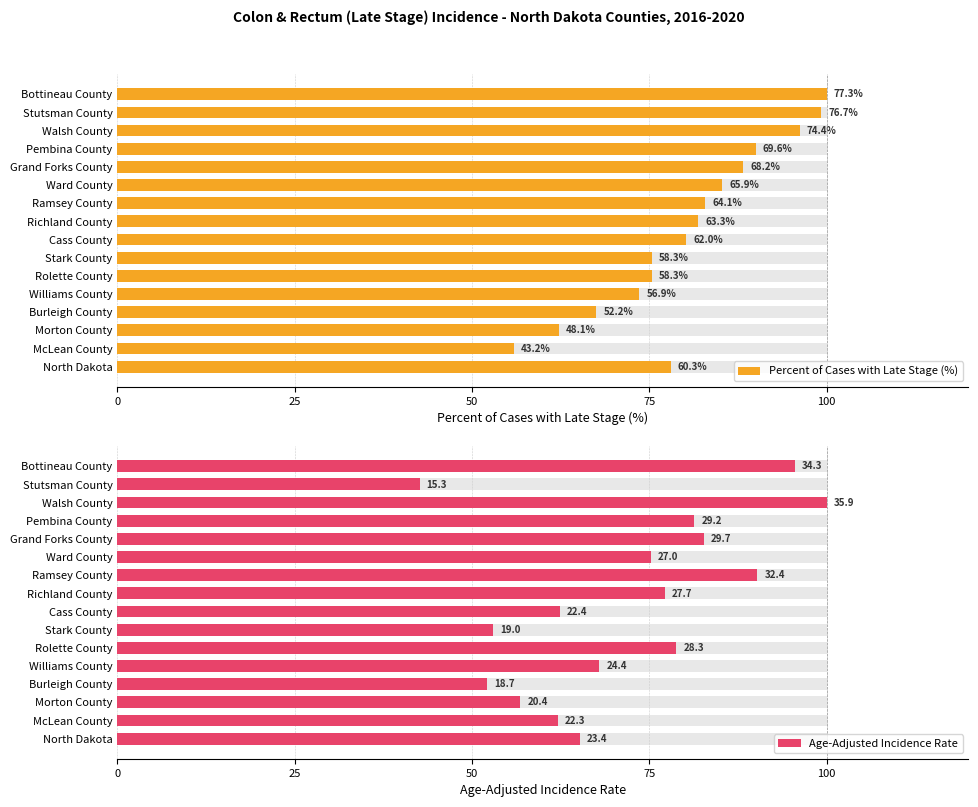

Is it true that Percent of Cases with Late Stage (%) equals 78.0 at North Dakota?

True